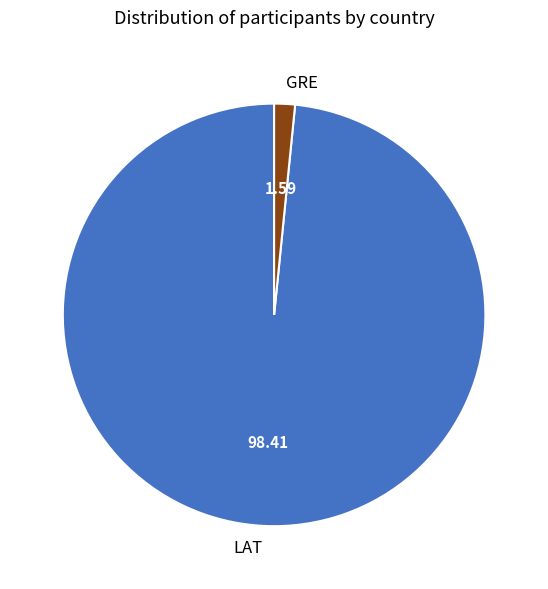

The GRE slice represents 18% of the pie. True or false?

False